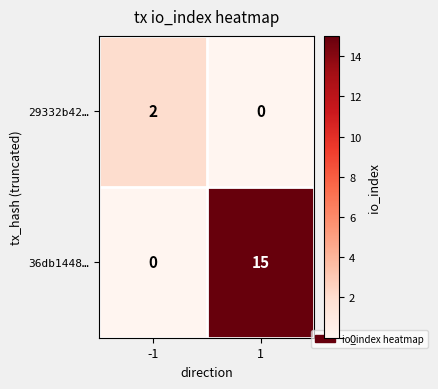

The 29332b42… series shows 2 at -1. True or false?

True